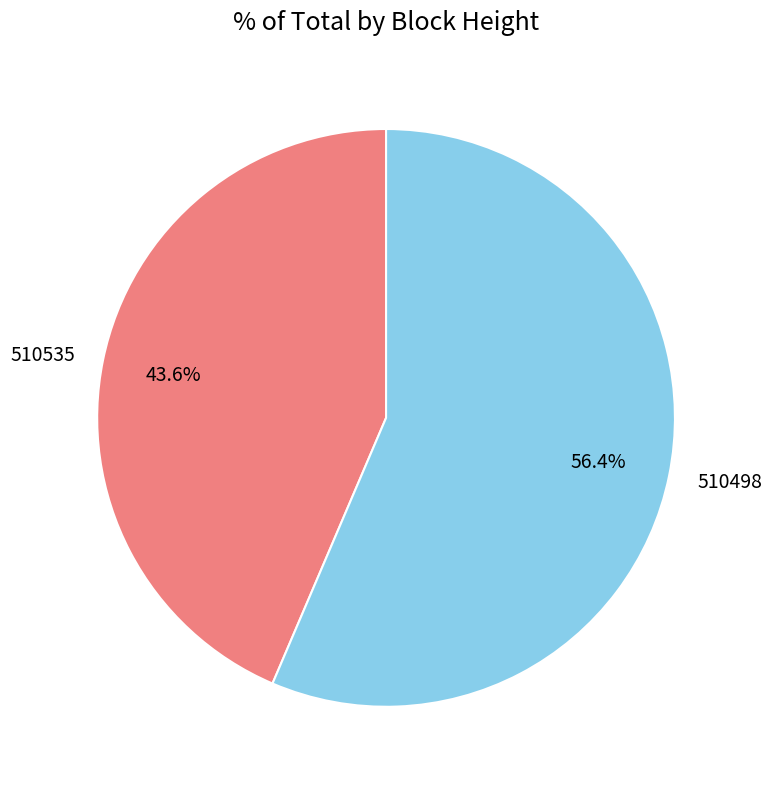

To the nearest percent, what is the difference between the 510535 and 510498 slice percentages?

13%